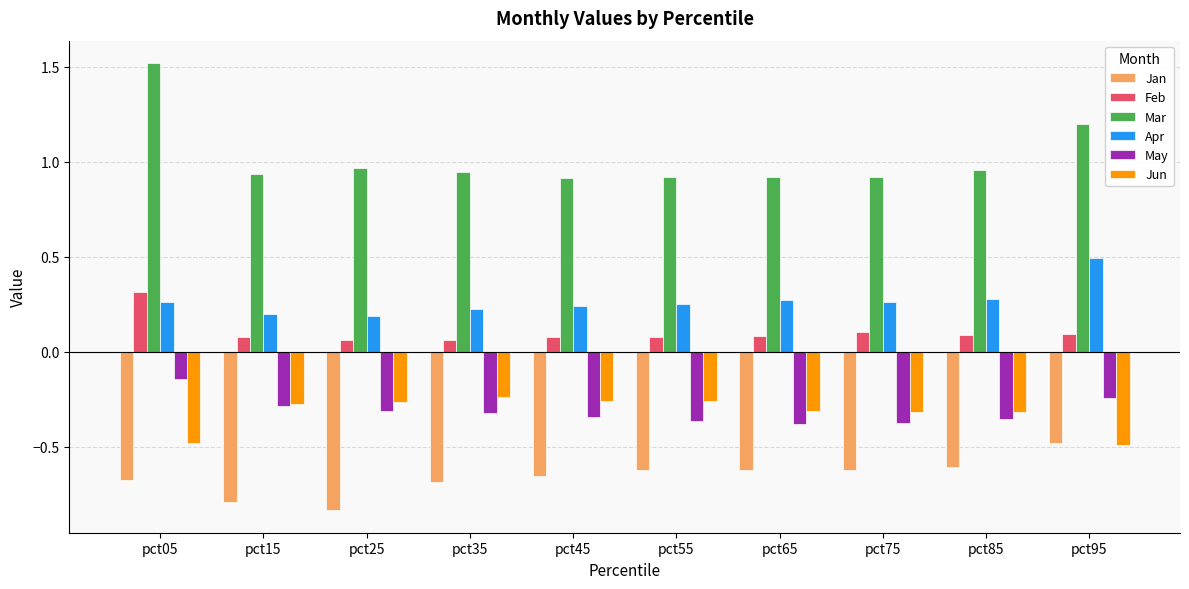

The Jan series shows -0.6 at pct85. True or false?

True